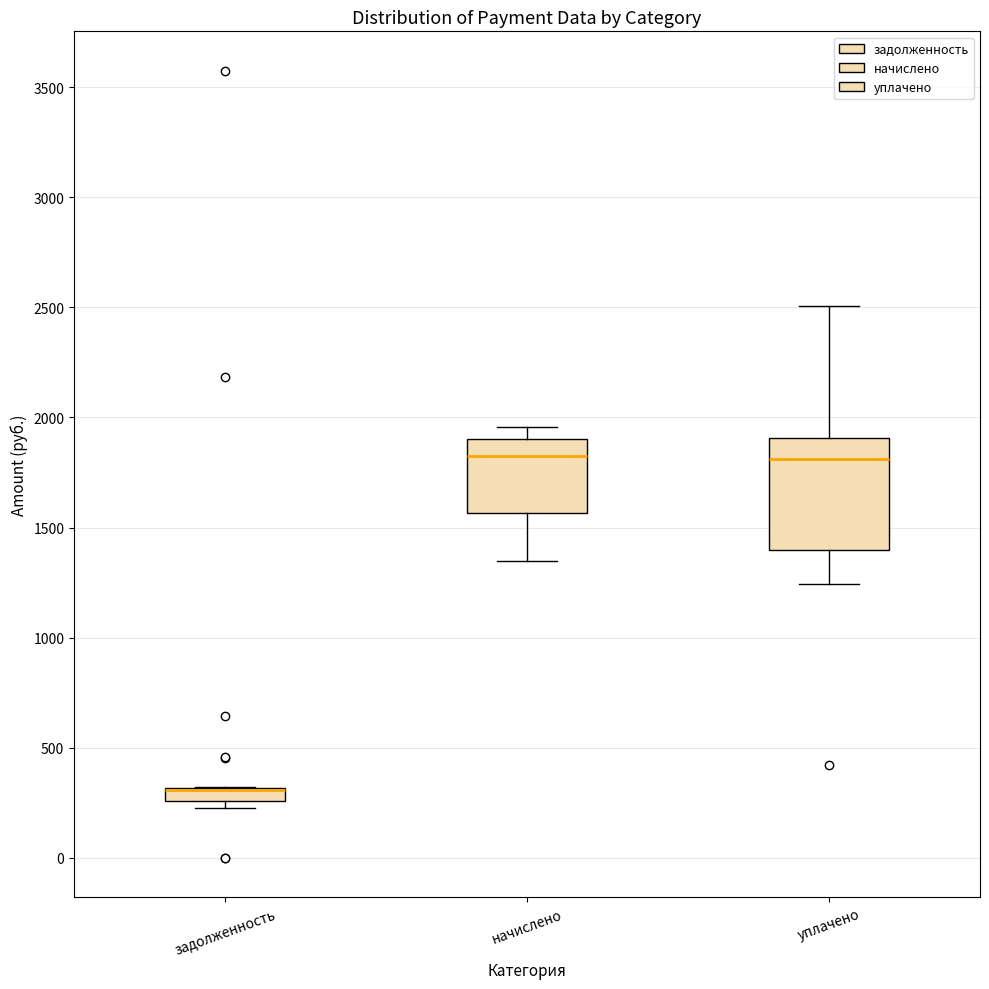

Comparing the boxes themselves (not the whiskers), which one is the tallest?

уплачено